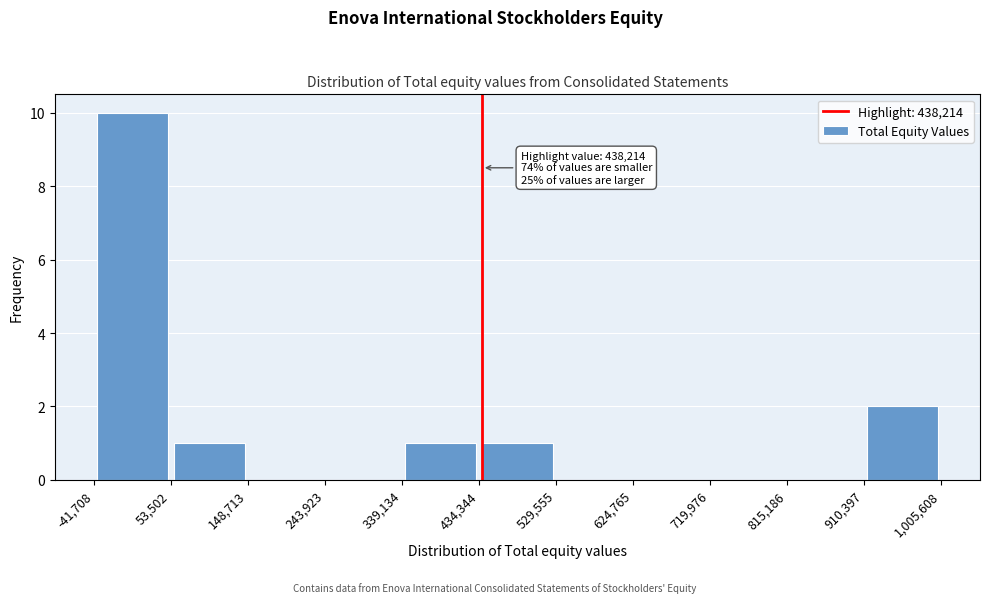

Over which range of the x-axis is the bar tallest?

-41,708 to 53,502